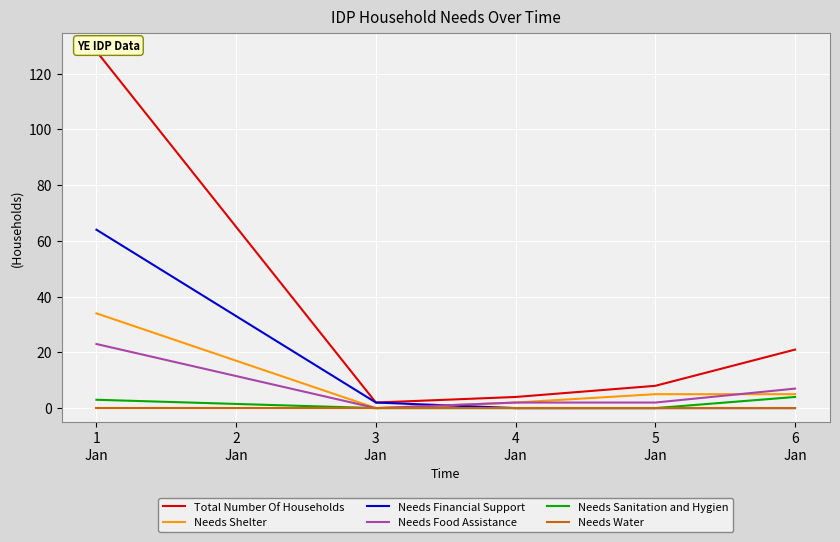

How many positive values does the Needs Sanitation and Hygien series have?

2